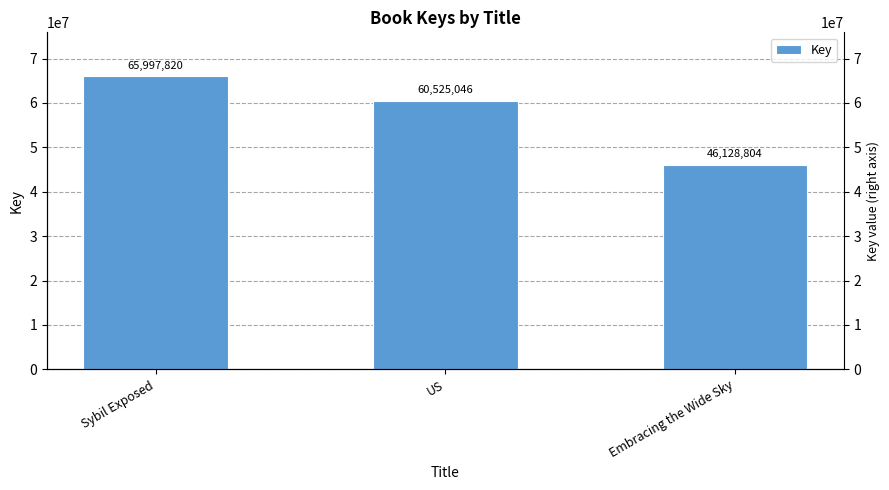

Reading left to right, what are all the values shown in this chart?

Sybil Exposed=65997820	US=60525046	Embracing the Wide Sky=46128804